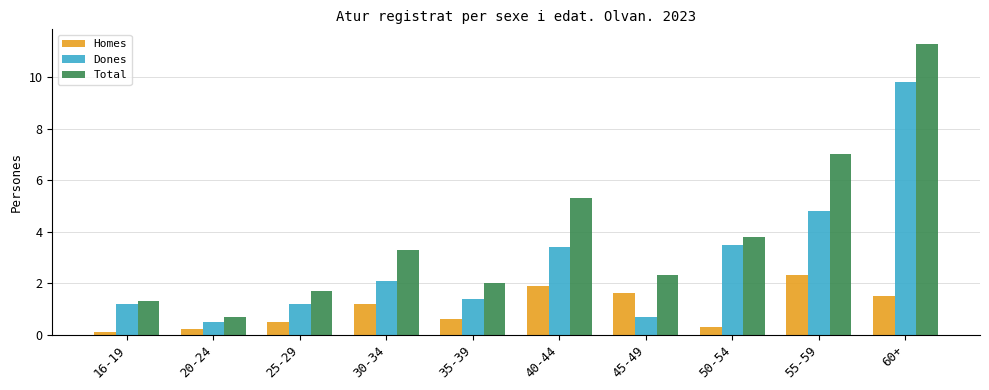

Reading left to right, what are all the values shown in this chart?

Homes: 16-19=0.1	20-24=0.2	25-29=0.5	30-34=1.2	35-39=0.6	40-44=1.9	45-49=1.6	50-54=0.3	55-59=2.3	60+=1.5
Dones: 16-19=1.2	20-24=0.5	25-29=1.2	30-34=2.1	35-39=1.4	40-44=3.4	45-49=0.7	50-54=3.5	55-59=4.8	60+=9.8
Total: 16-19=1.3	20-24=0.7	25-29=1.7	30-34=3.3	35-39=2.0	40-44=5.3	45-49=2.3	50-54=3.8	55-59=7.0	60+=11.3